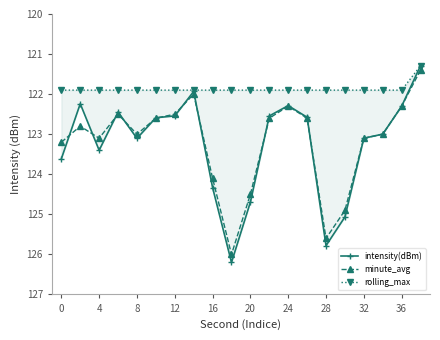

Does the chart have visible grid lines?

No